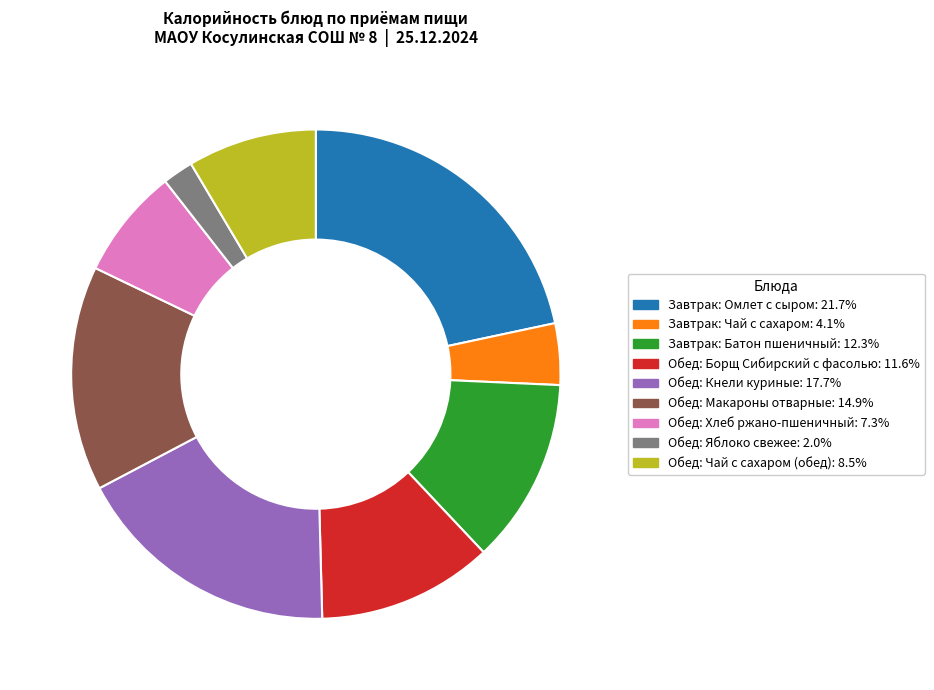

The Завтрак: Омлет с сыром slice represents 15% of the pie. True or false?

False